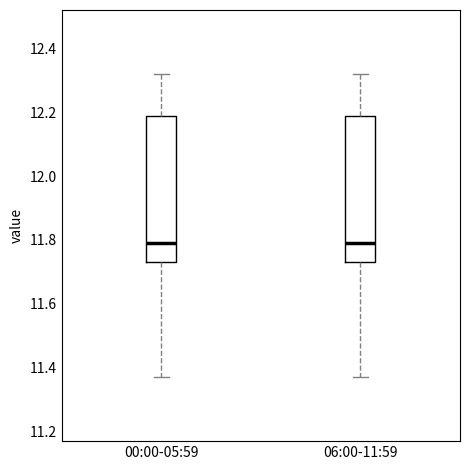

Reading left to right, read every box against the y-axis: the position of its median line, the range the box covers, and the ends of its whiskers. The values are not printed on the chart, so give them approximately, as read against the axis.

00:00-05:59: median 11.80, box 11.74 to 12.18, whiskers 11.38 to 12.32
06:00-11:59: median 11.80, box 11.74 to 12.18, whiskers 11.38 to 12.32